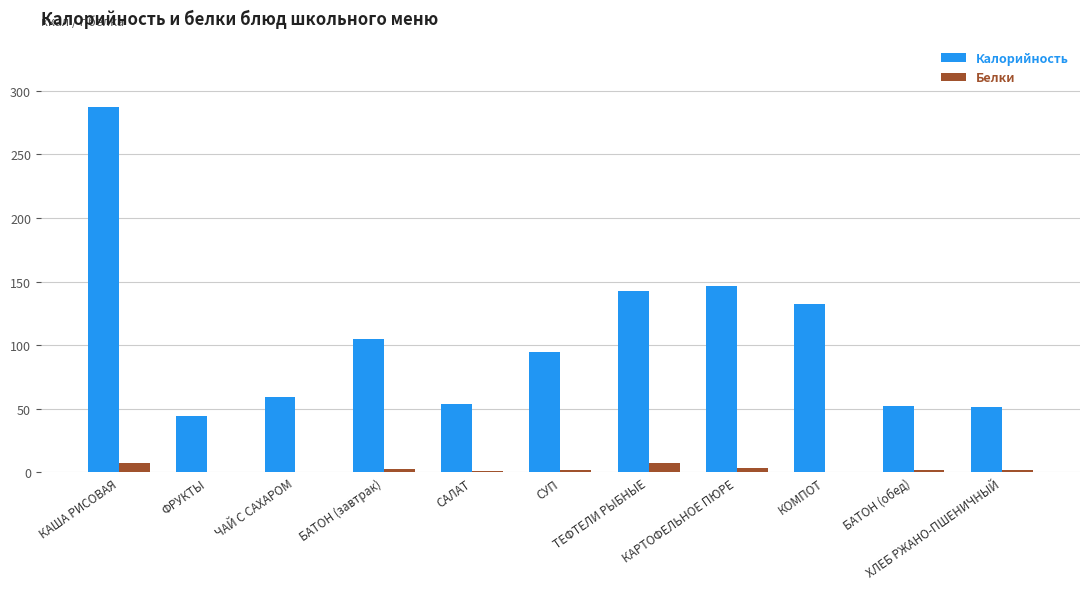

Which series has the largest total across all categories?

Калорийность